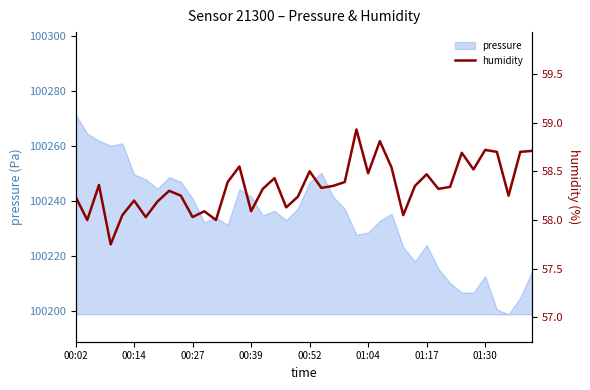

What is the smallest value displayed?

57.8